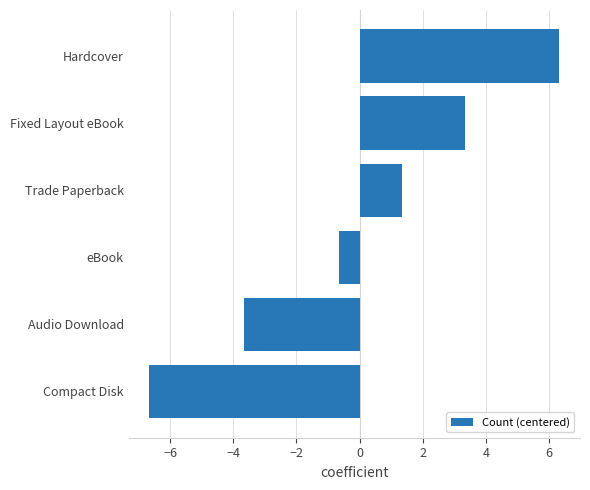

The chart shows a value of -3.7 at Audio Download. True or false?

True